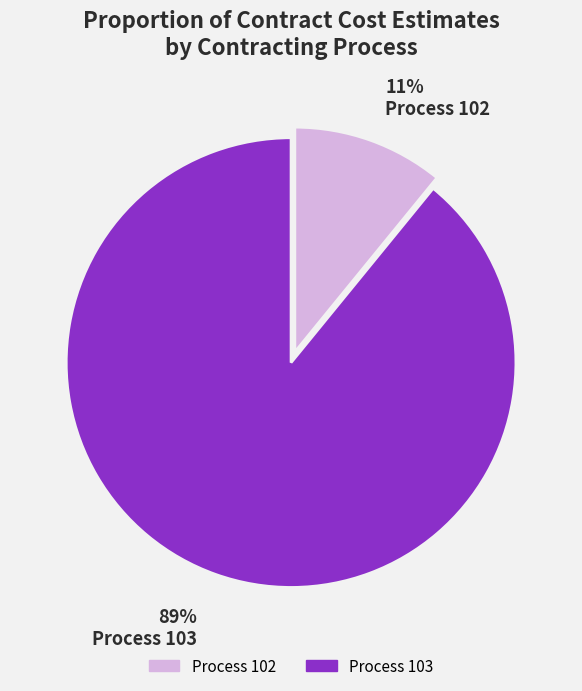

Which has a higher value, Process 102 or Process 103?

Process 103